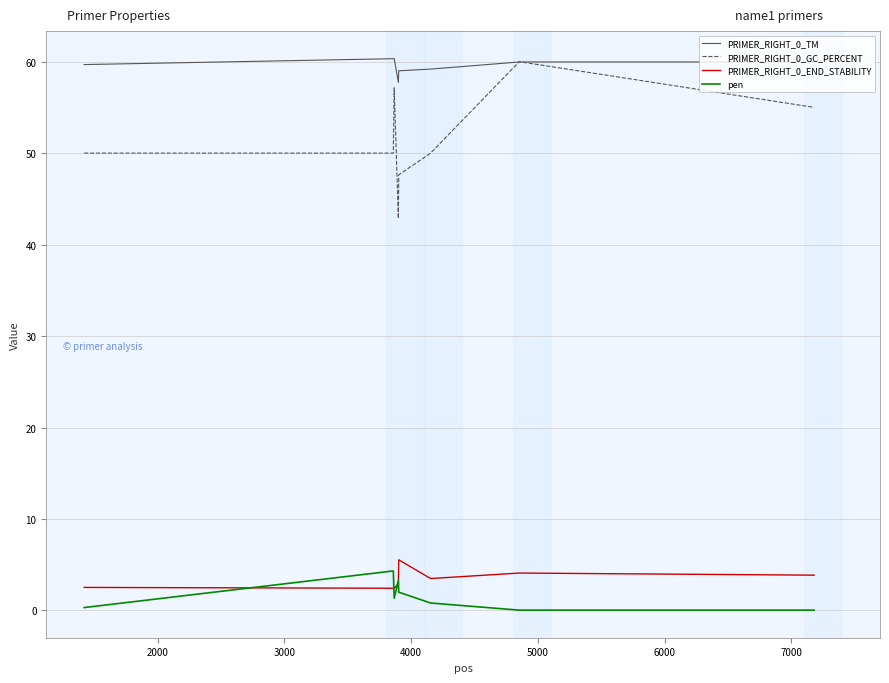

What is the greatest value displayed?

60.3